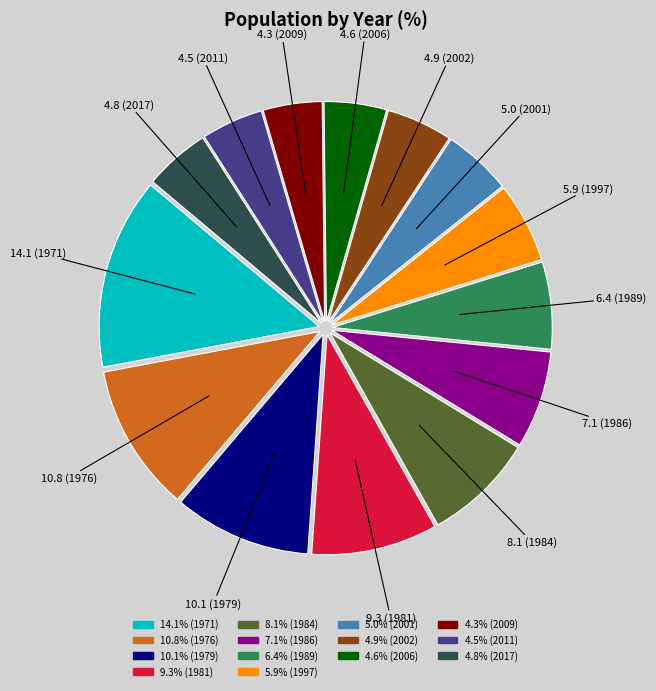

Is there any slice that represents more than half of the pie?

No